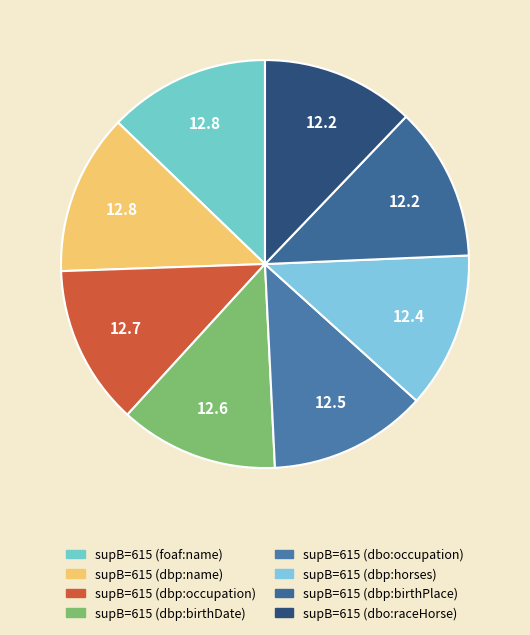

Is there a majority slice in this chart?

No